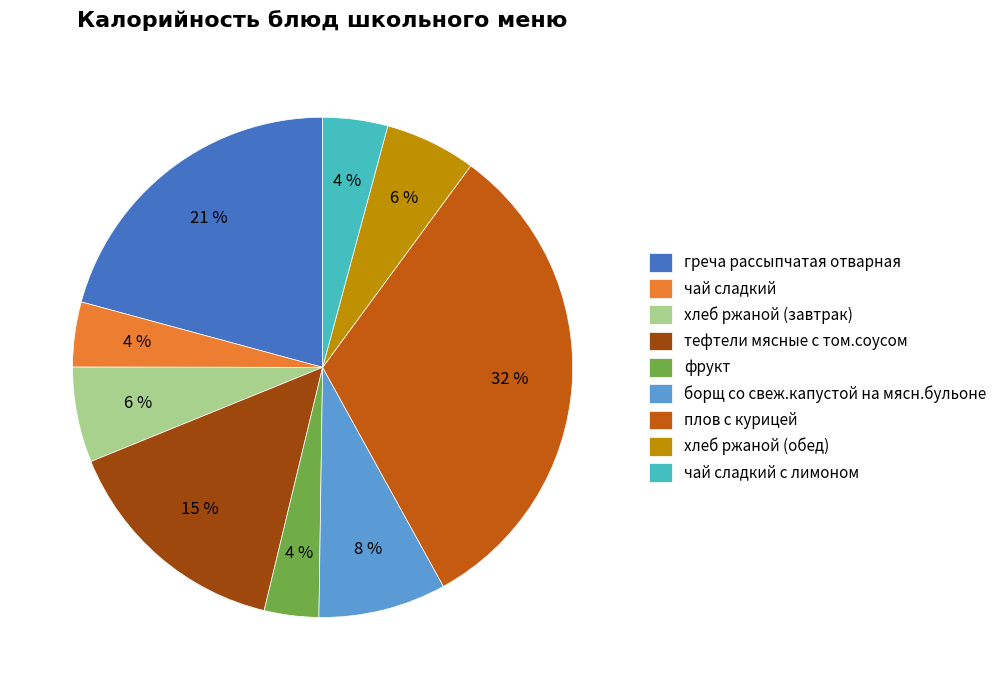

Is there any slice that represents more than half of the pie?

No